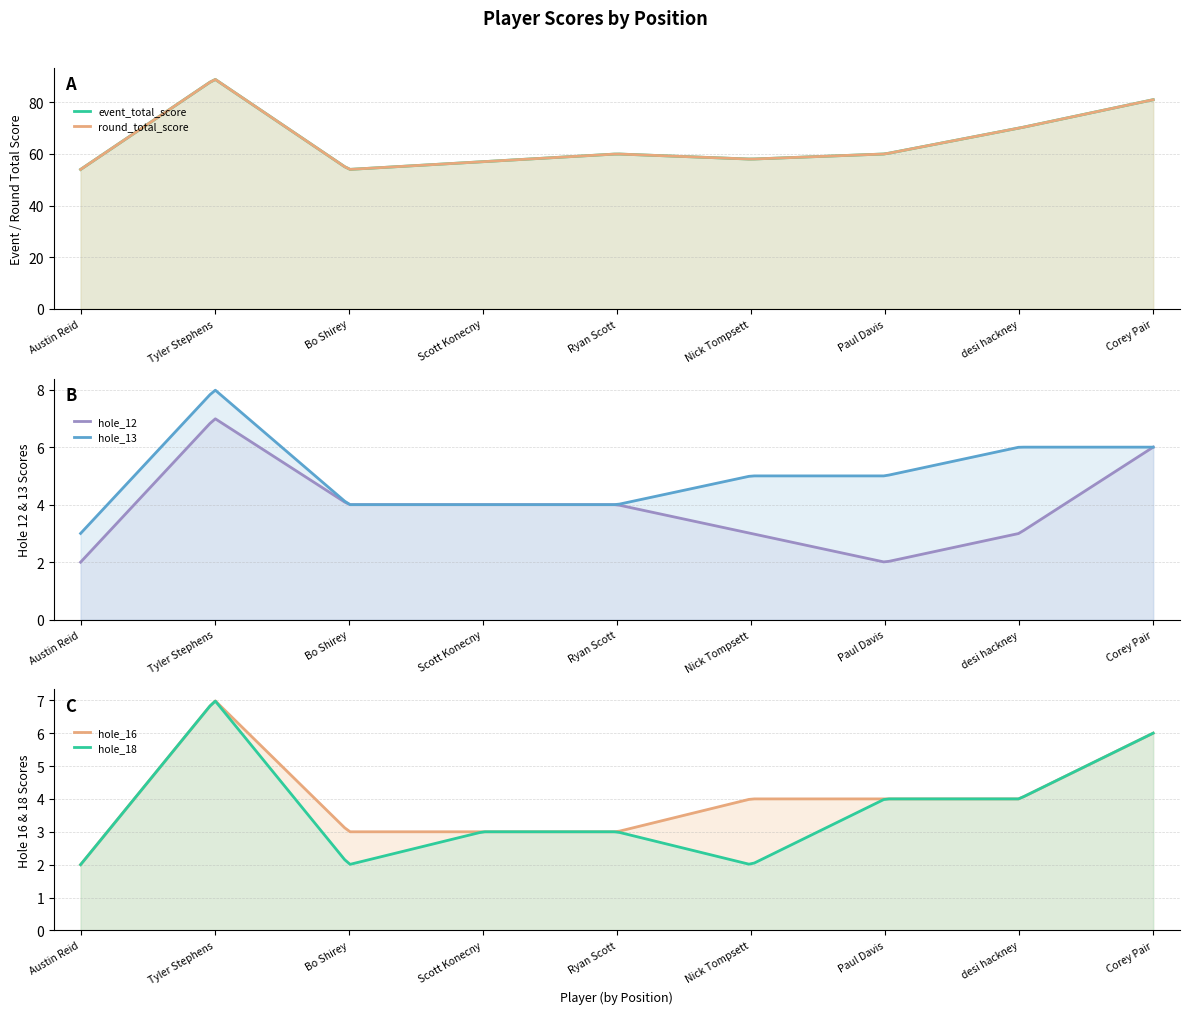

Which series has the widest spread of values?

event_total_score